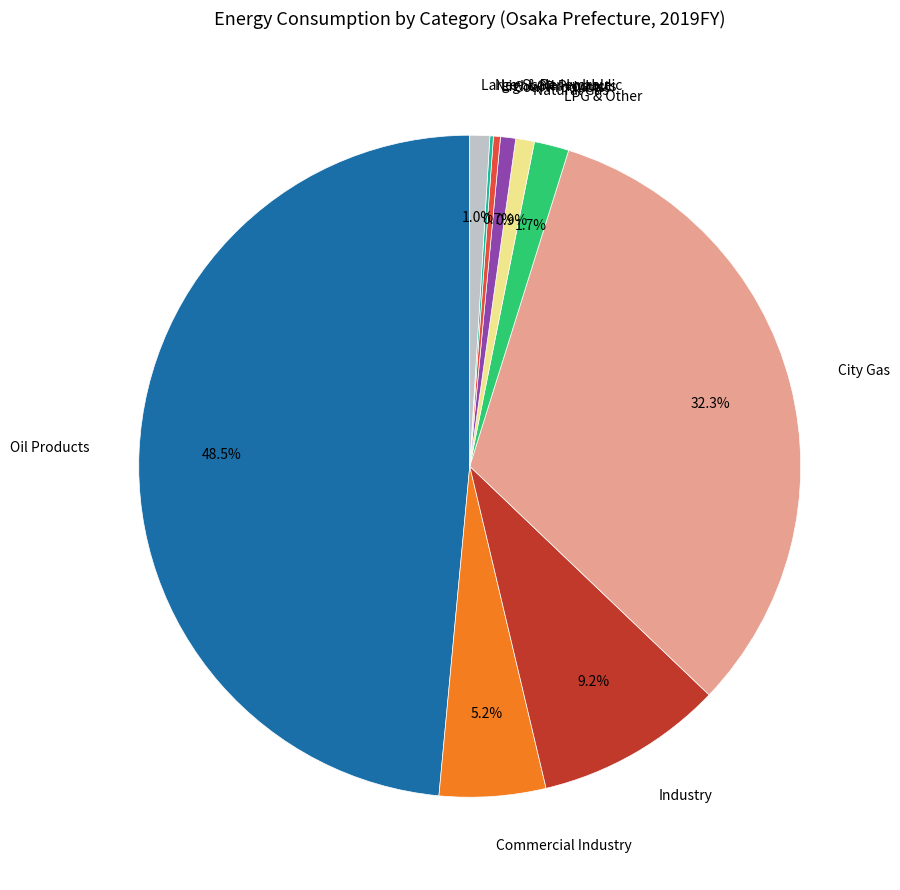

To the nearest percent, what is the average slice percentage?

10%